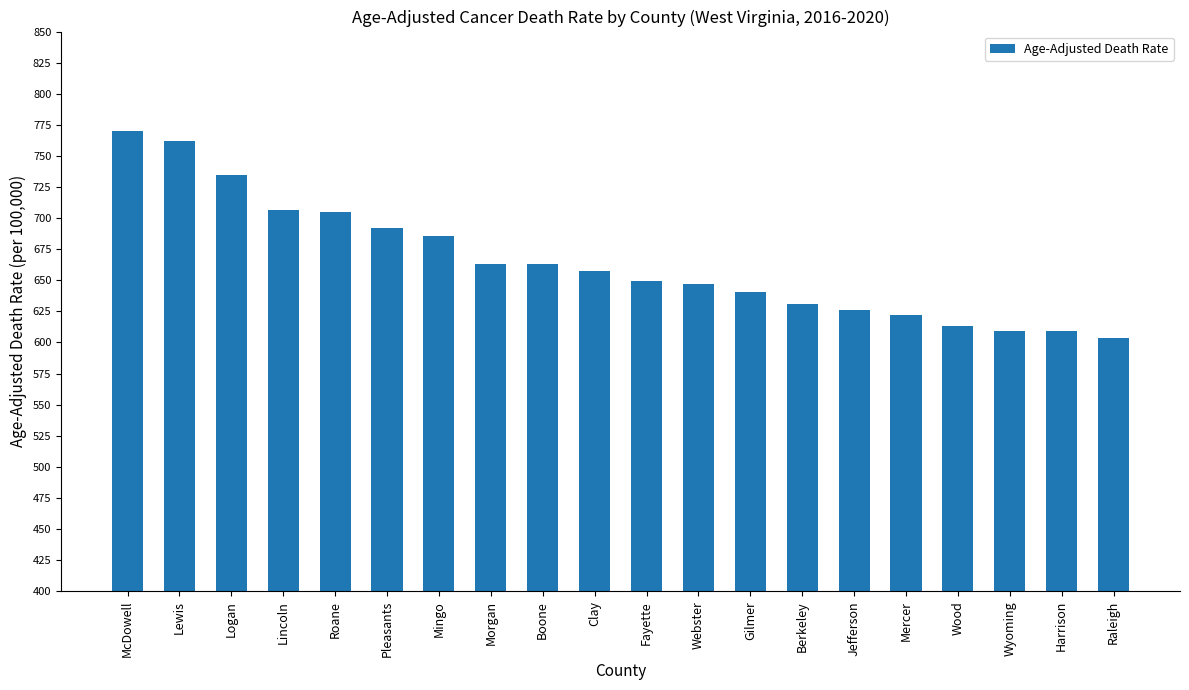

What is the minimum value shown in the chart?

603.6